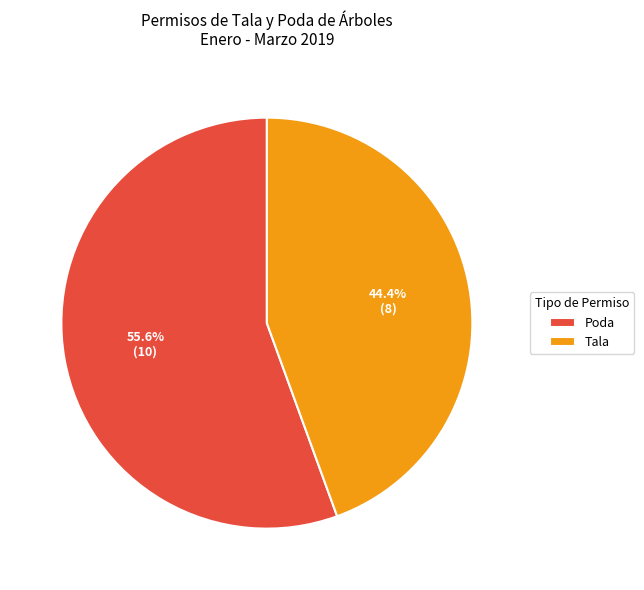

What percentage is the Tala slice, to the nearest percent?

44%